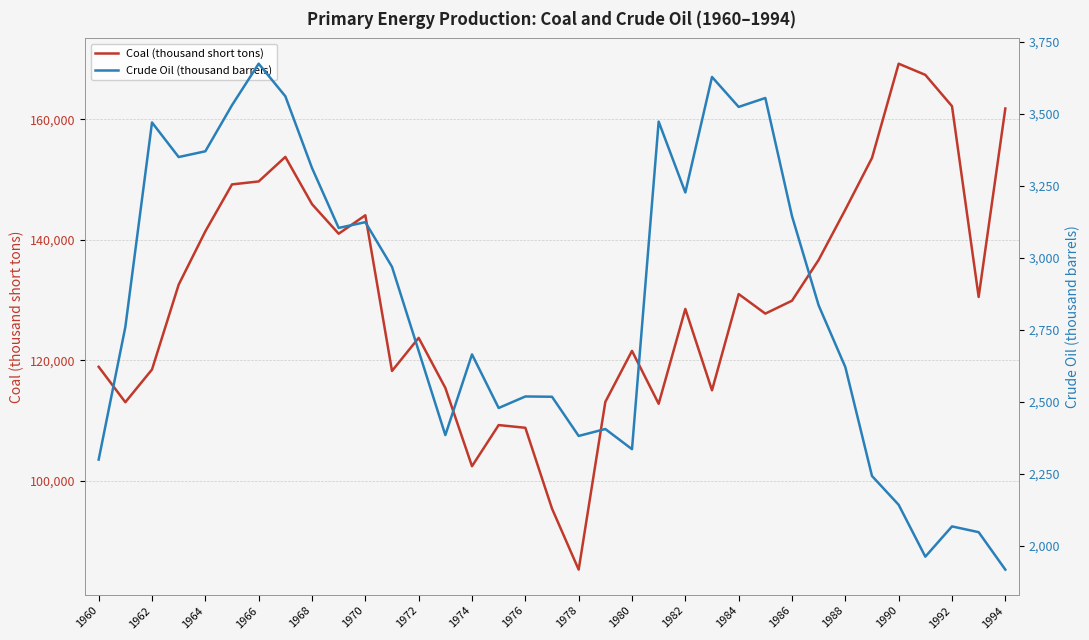

Is it true that Coal (thousand short tons) equals 47322 at 1978?

False